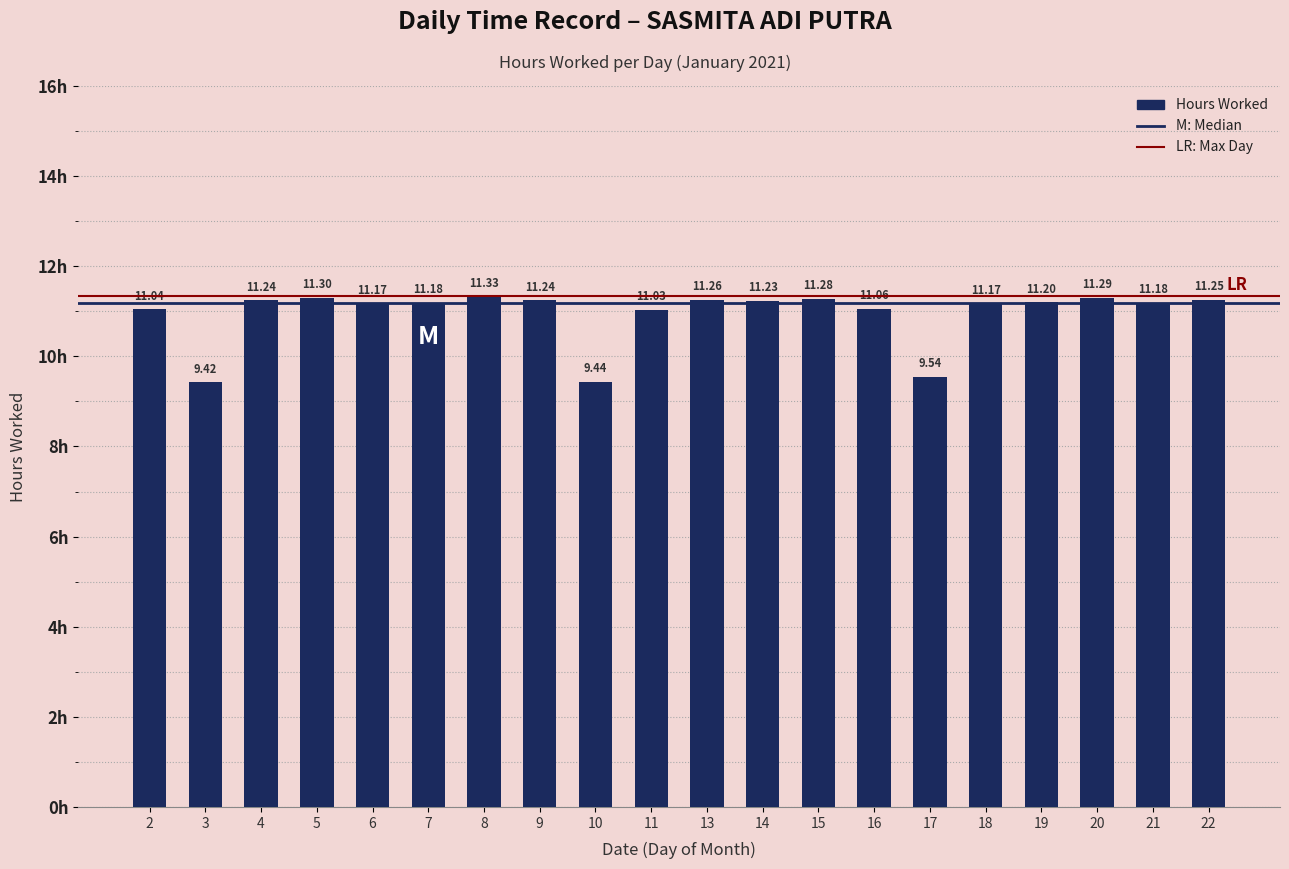

What is the smallest value displayed?

9.4